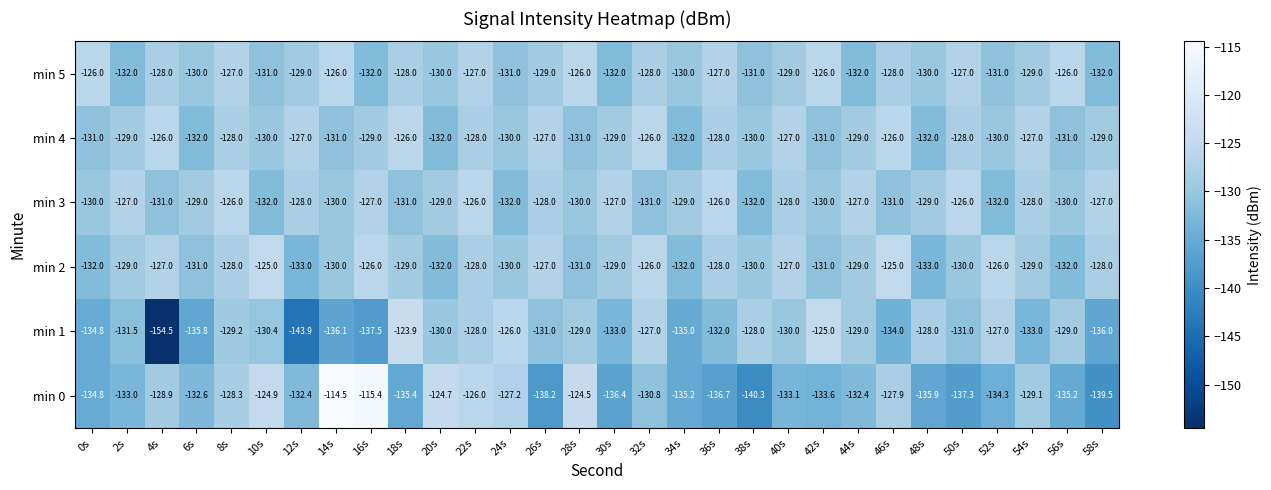

What is the difference between the maximum and second lowest values in the min 1 series?

20.0